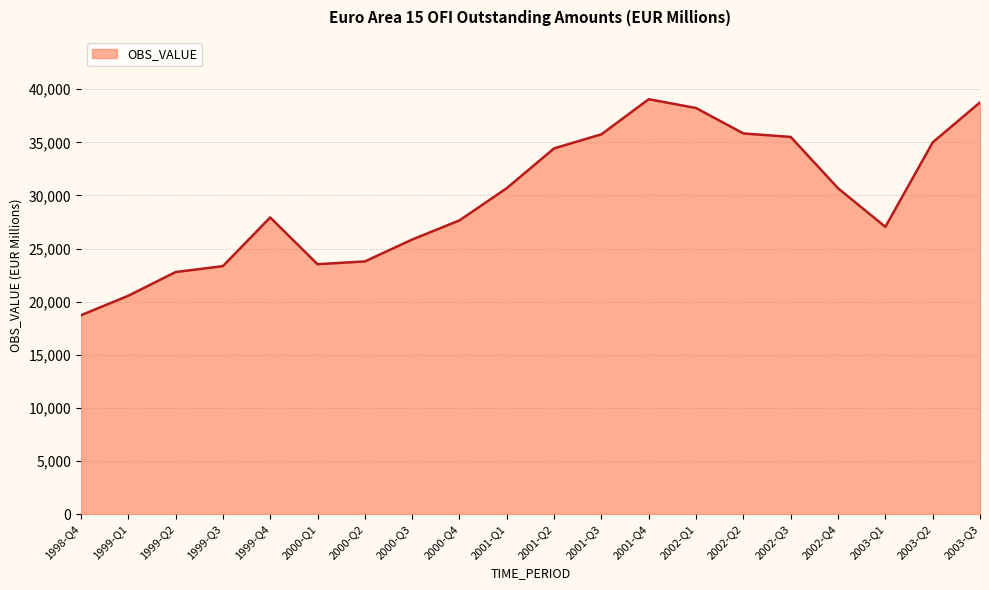

What is the change in value from 2001-Q4 to 2002-Q3?

-3550.8